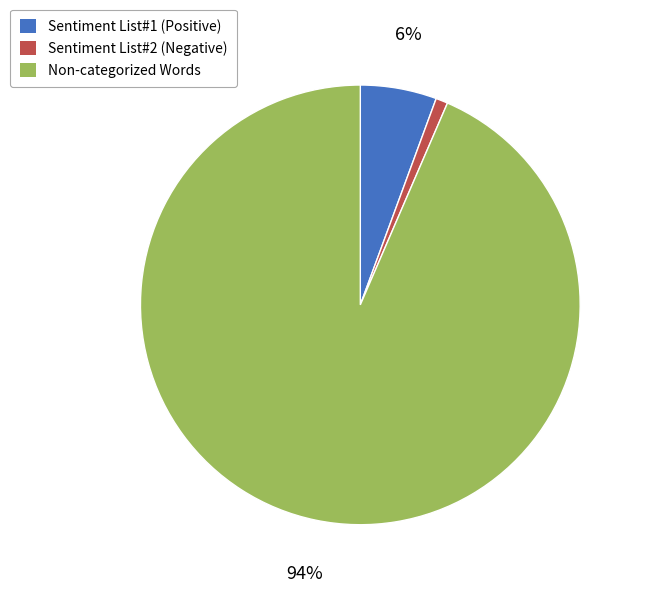

To the nearest percent, what portion does Sentiment List#1 (Positive) represent?

6%